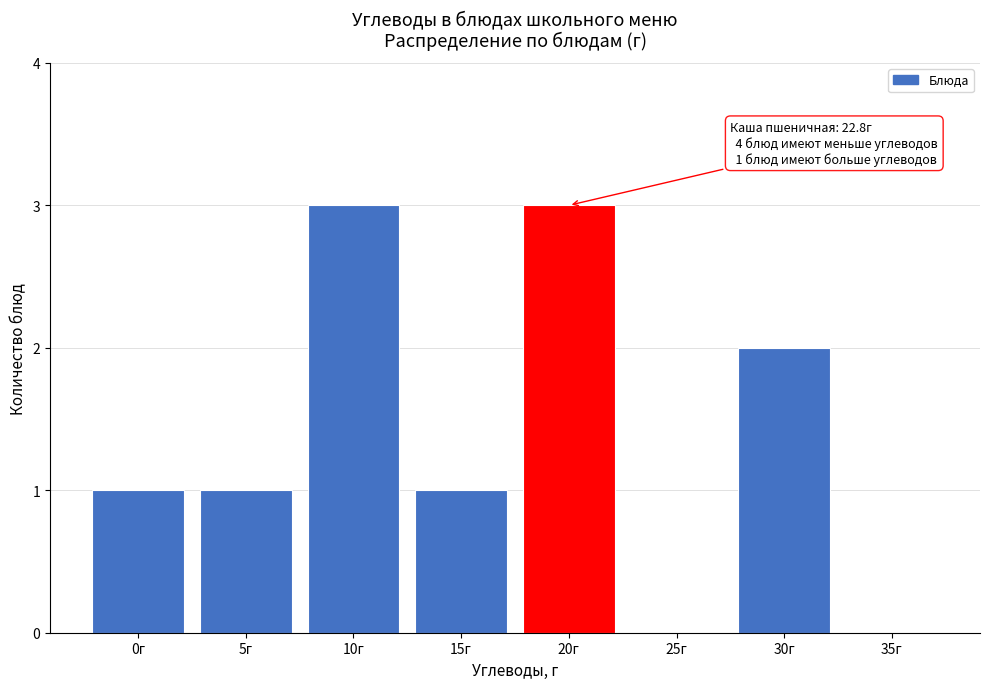

Reading left to right, what are all the values shown in this chart?

0г=1	5г=1	10г=3	15г=1	20г=3	25г=0	30г=2	35г=0